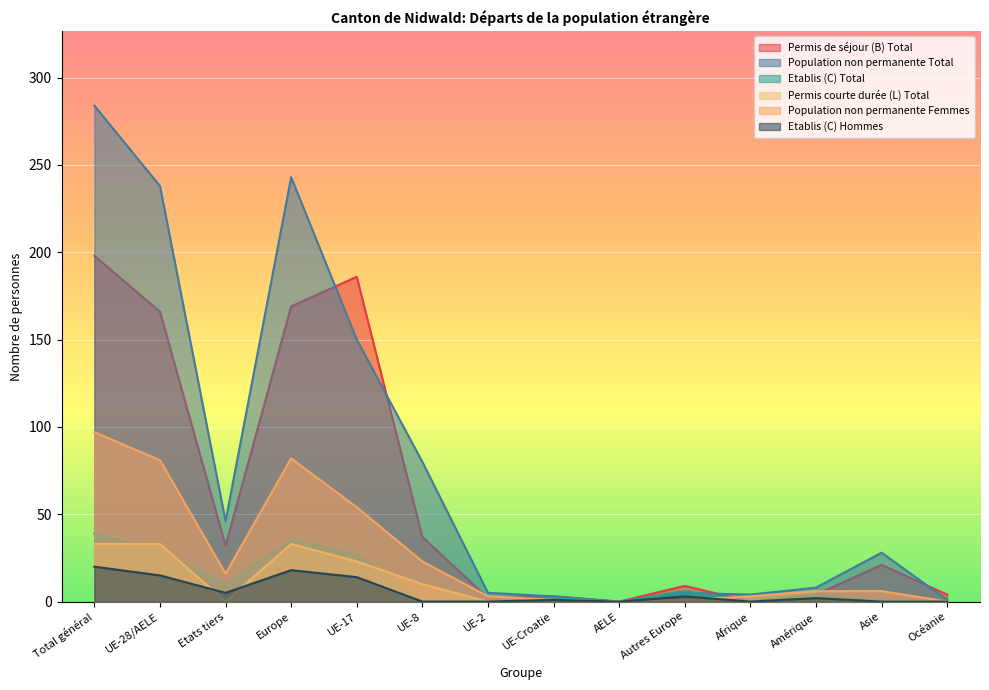

At which category does Etablis (C) Hommes reach its first local peak?

Europe